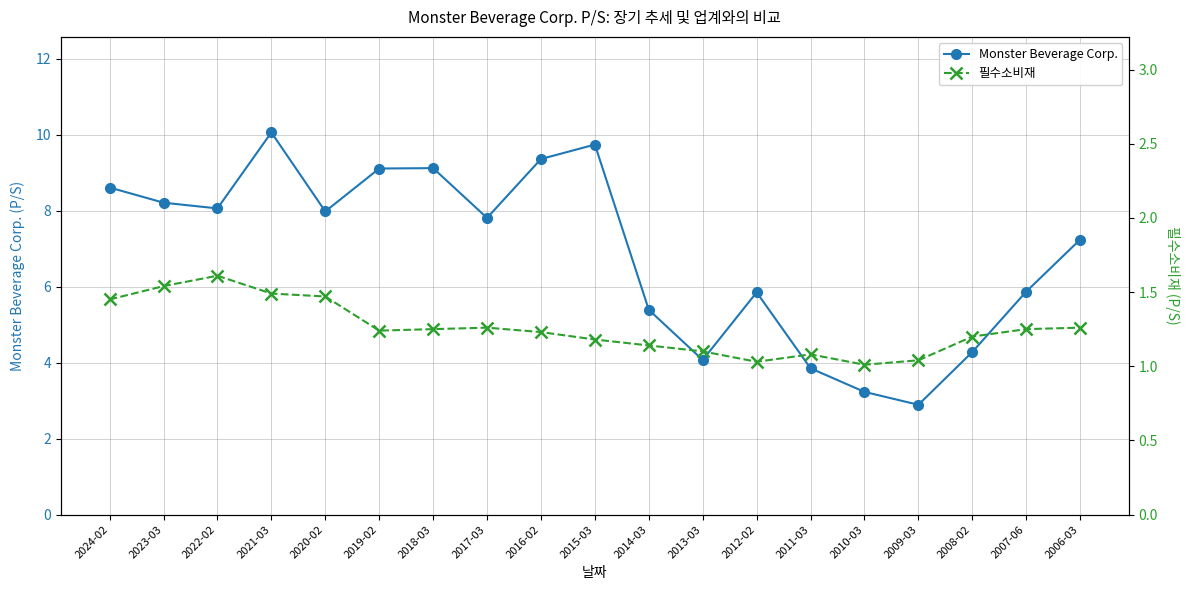

What is the difference between the maximum and second lowest values in the 필수소비재 series?

0.6